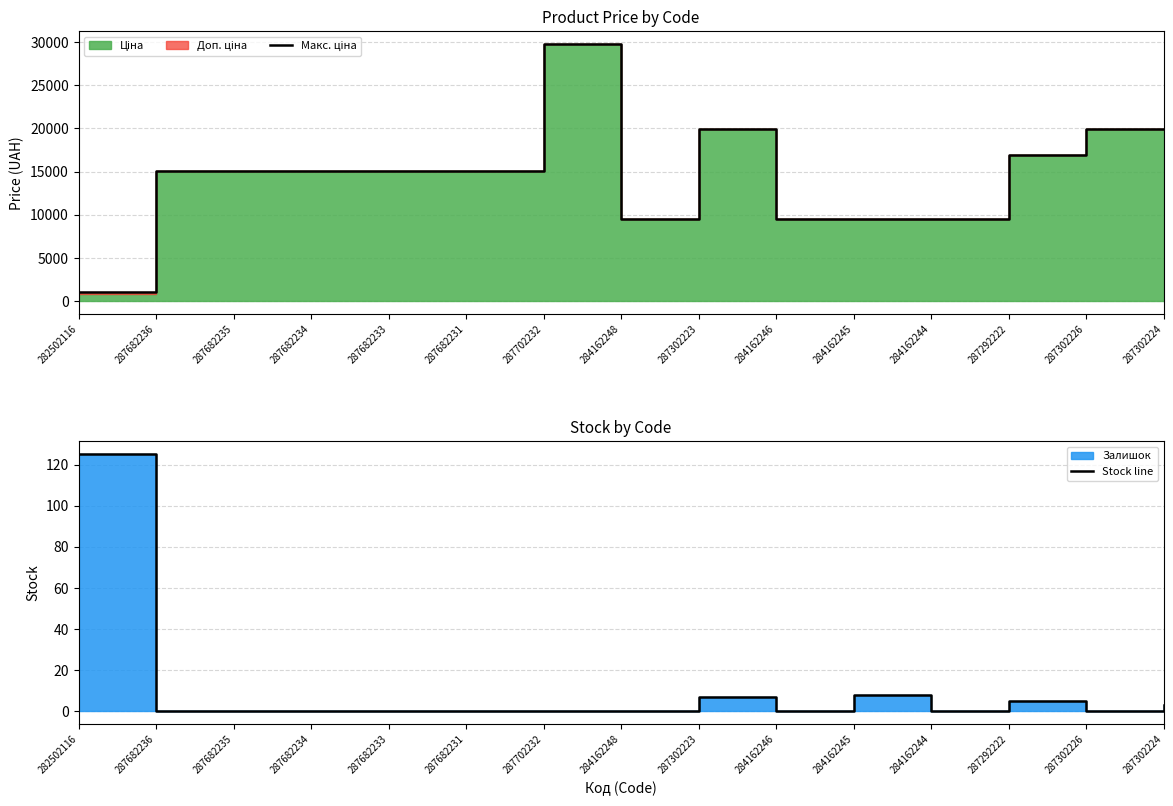

The value of Макс. ціна at 287682236 is 8225.6. True or false?

False